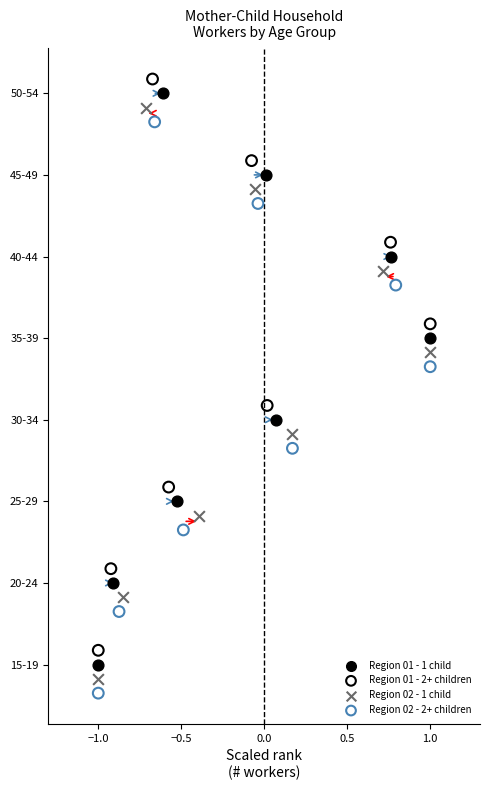

Which series reaches the minimum Y coordinate?

Region 02 - 2+ children